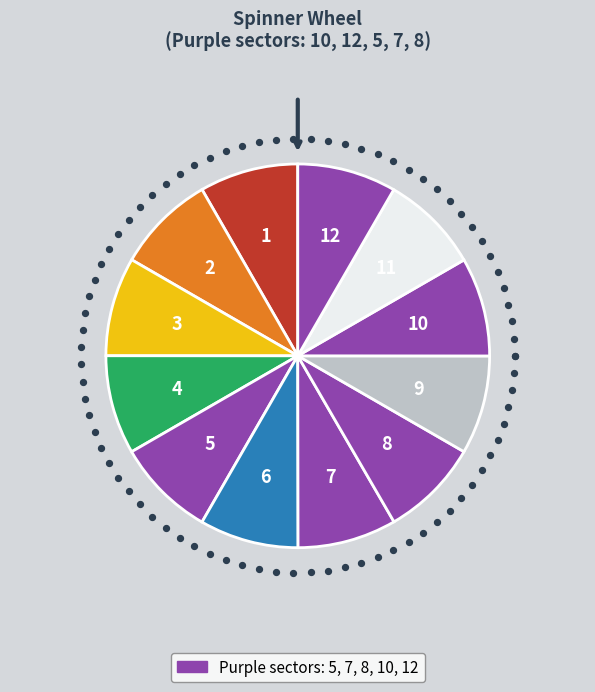

How many slices are in this pie chart?

12